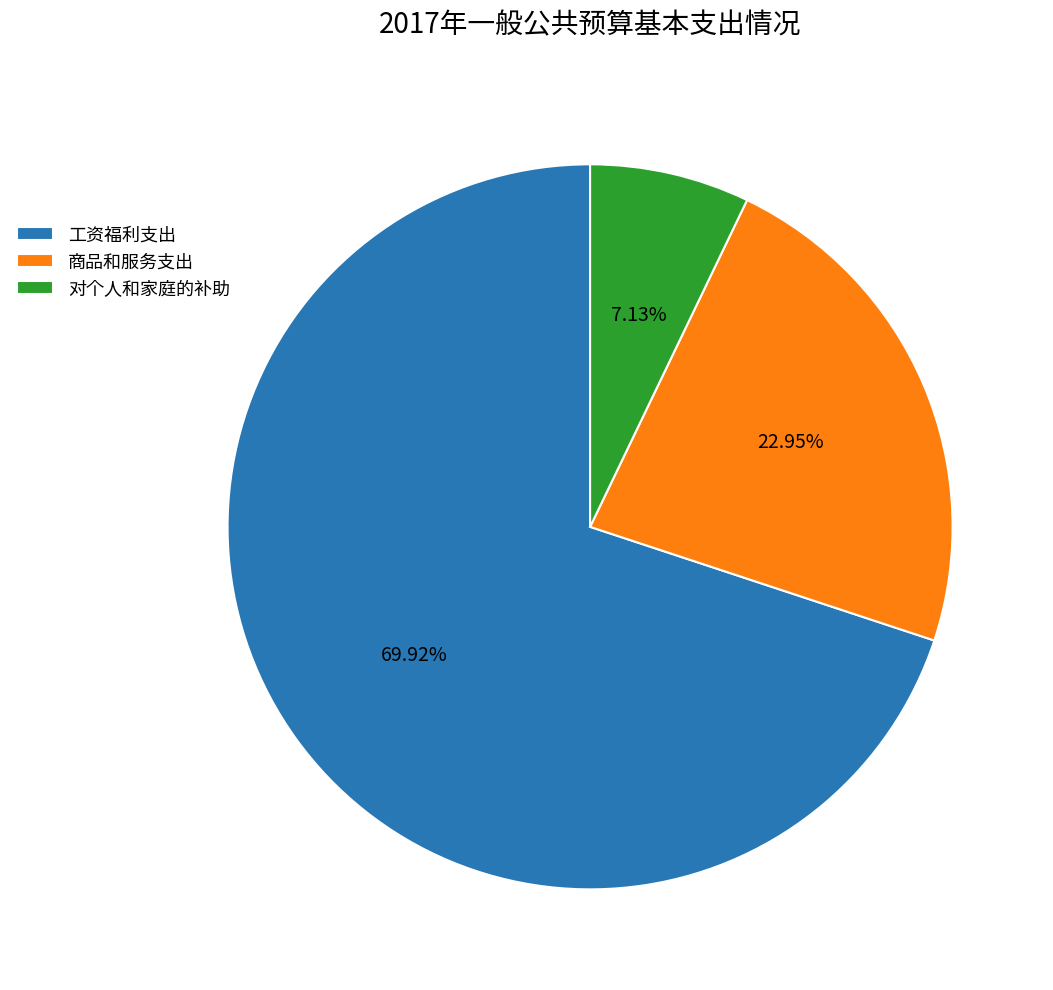

True or false: 对个人和家庭的补助 accounts for 22% of the total.

False